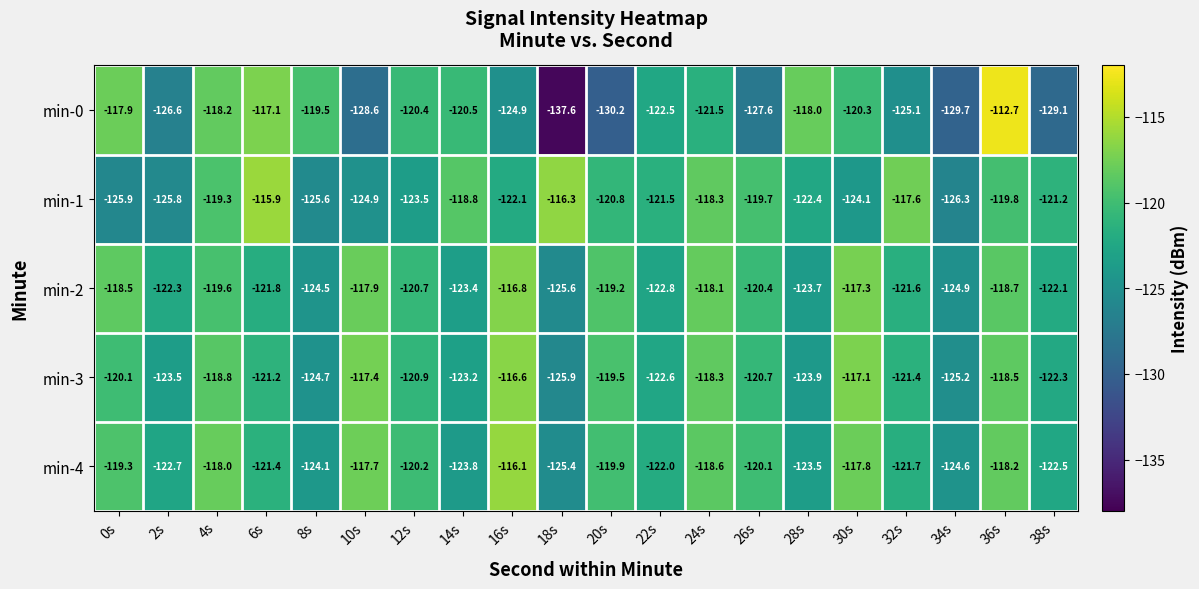

What is the sum of the min-0 values at 28s and 32s?

-243.1